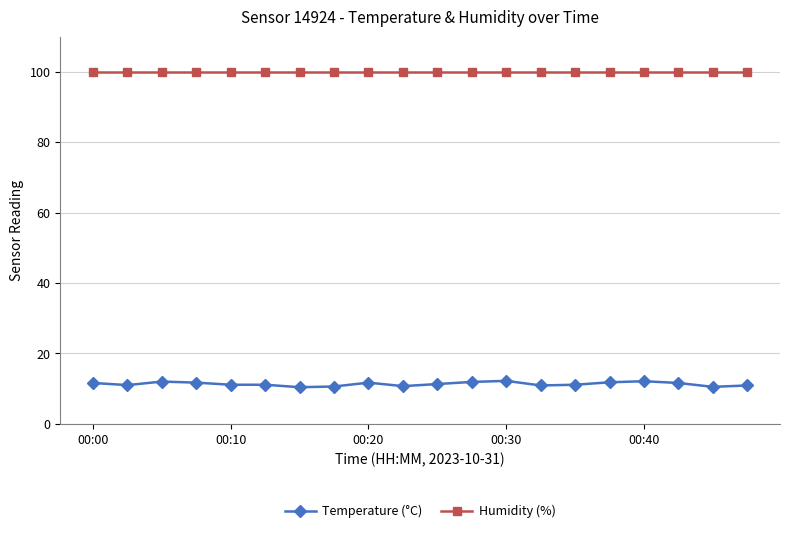

List the series in order of their peak value, lowest first.

Temperature (°C), Humidity (%)